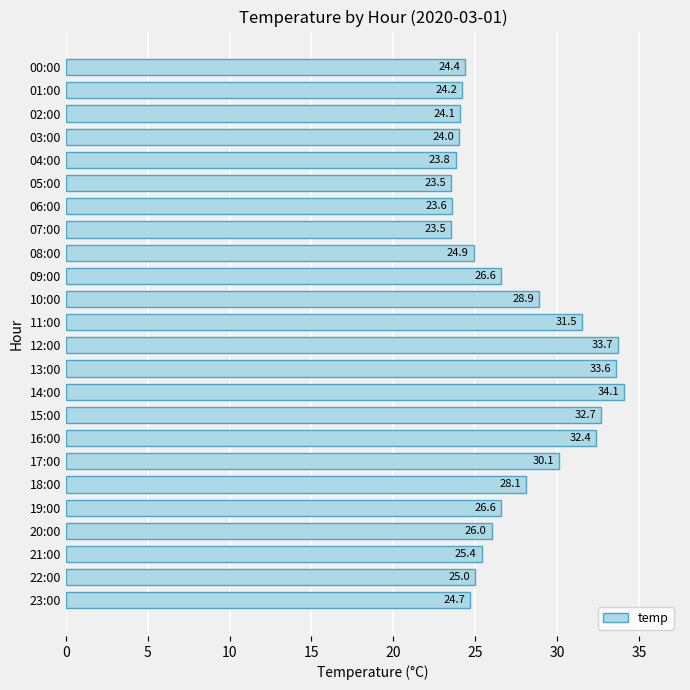

Are the bars horizontal?

Yes